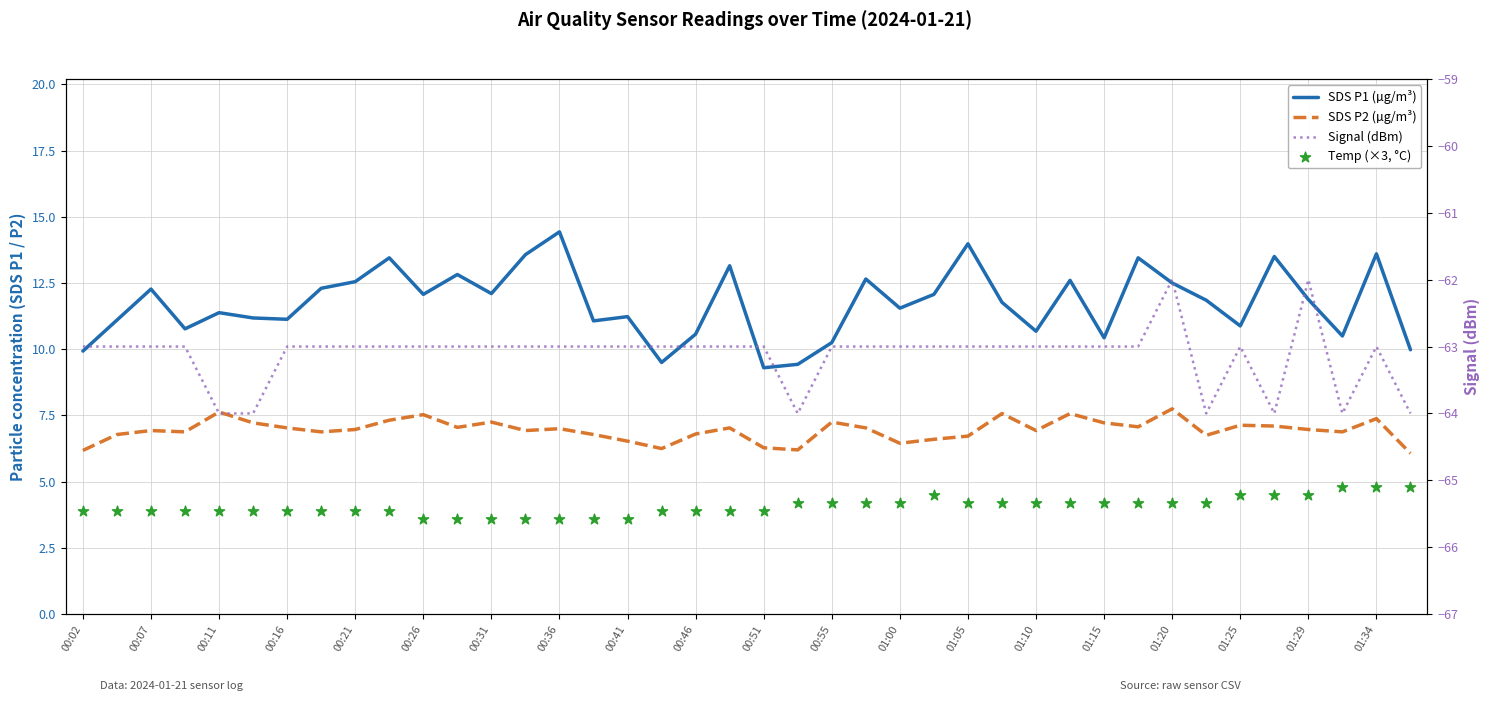

What are all the series names shown in the legend?

SDS P1 (µg/m³), SDS P2 (µg/m³), Temp (×3, °C), Signal (dBm)